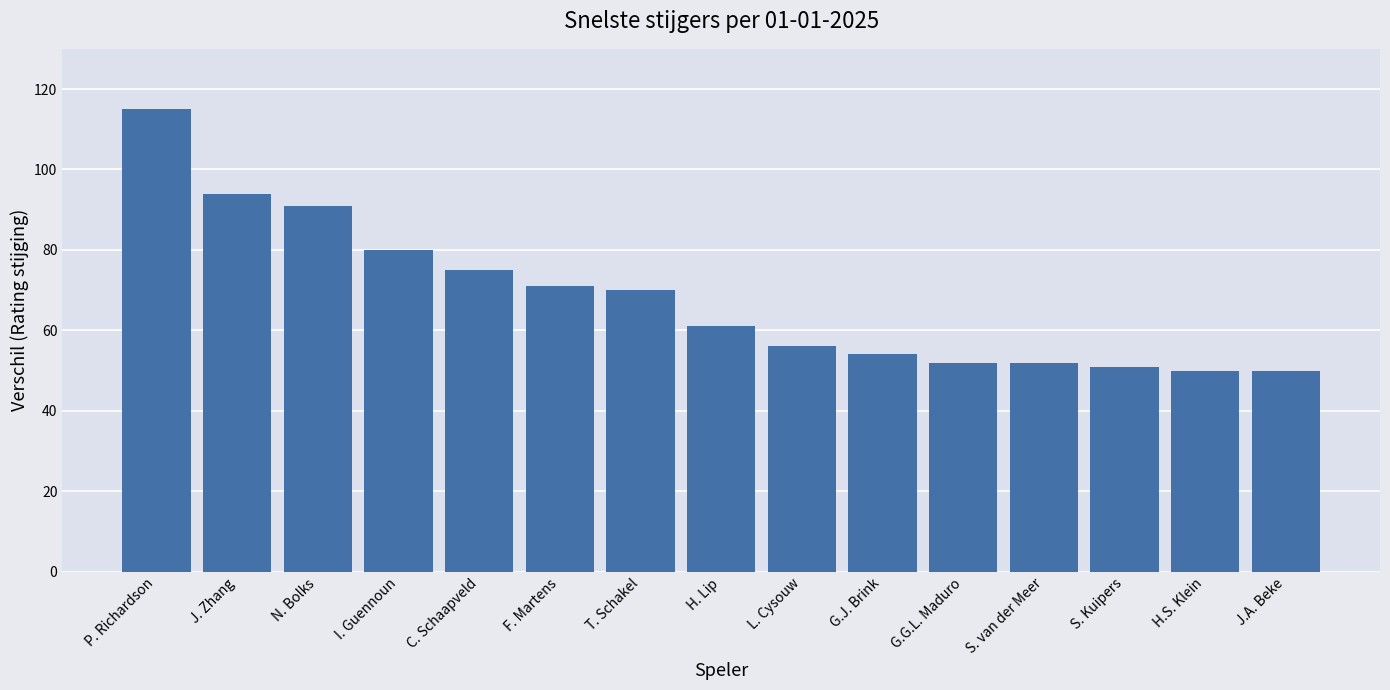

How many values are below 61?

7